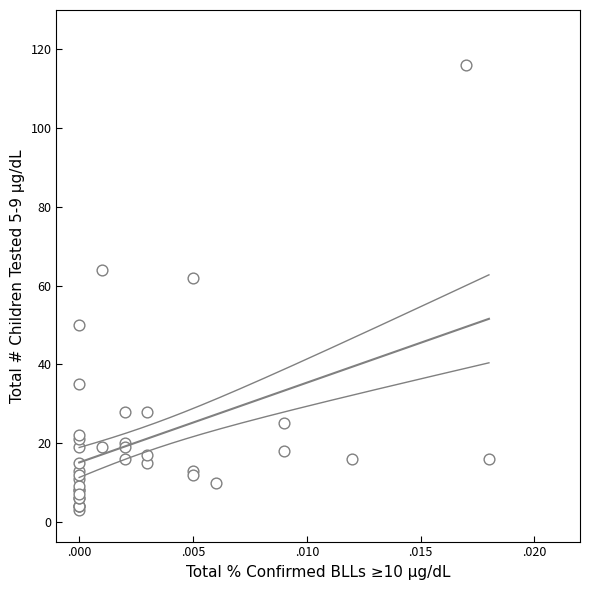

What Y value in the scatter plot is closest to 59?

62